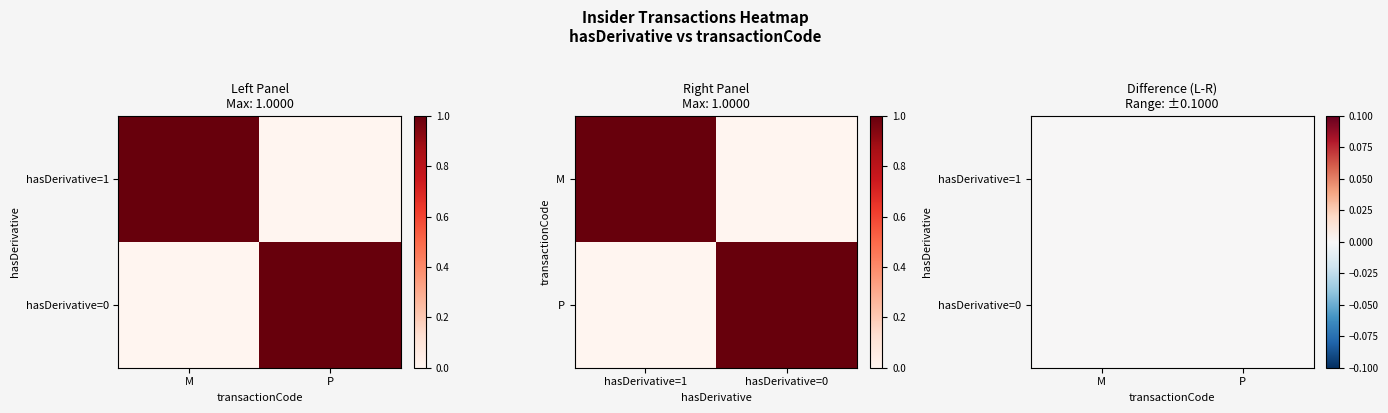

How many data points does each series have?

2